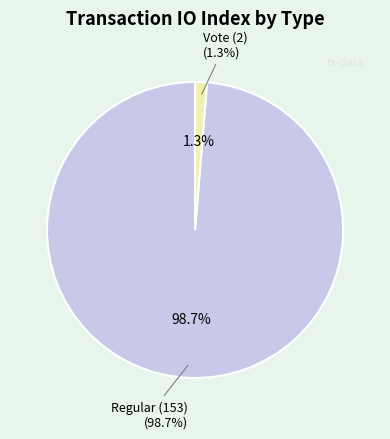

To the nearest percent, what percentage of the pie is Vote (2)?

1%